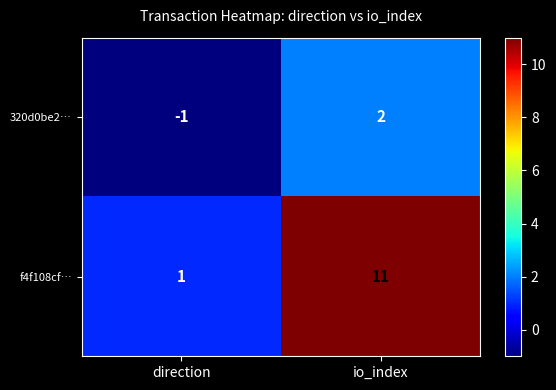

At which category does the chart reach its peak across all series?

io_index